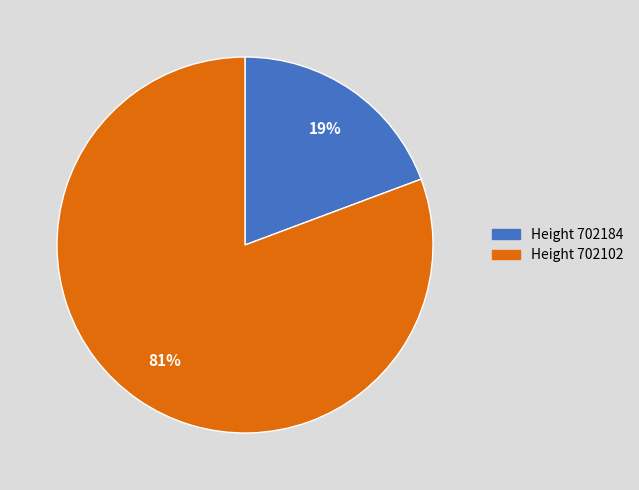

How many segments does this pie chart have?

2